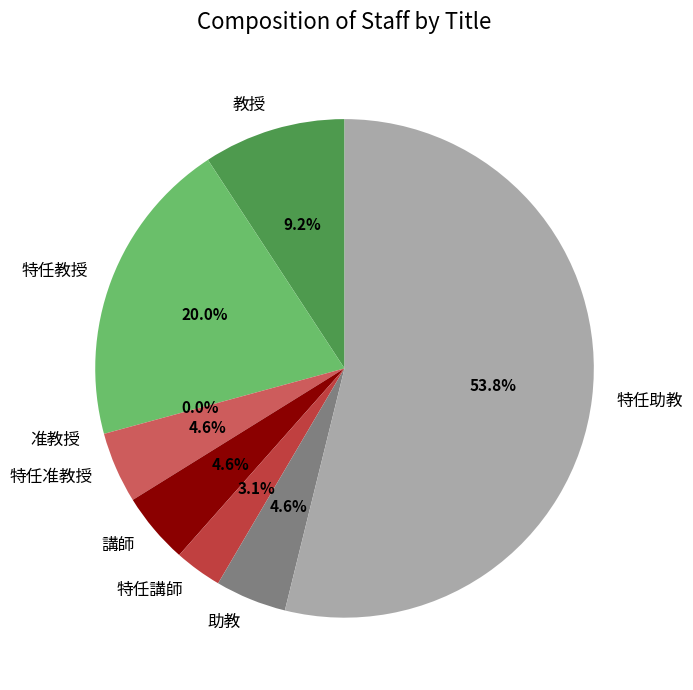

What percentage do 助教 and 講師 together represent?

9.2%